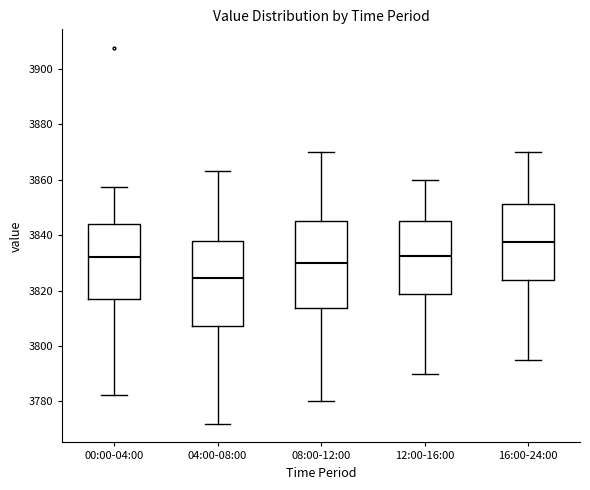

Reading left to right, read every box against the y-axis: the position of its median line, the range the box covers, and the ends of its whiskers. The values are not printed on the chart, so give them approximately, as read against the axis.

00:00-04:00: median 3832, box 3816 to 3844, whiskers 3782 to 3858
04:00-08:00: median 3824, box 3808 to 3838, whiskers 3772 to 3864
08:00-12:00: median 3830, box 3814 to 3846, whiskers 3780 to 3870
12:00-16:00: median 3832, box 3818 to 3846, whiskers 3790 to 3860
16:00-24:00: median 3838, box 3824 to 3852, whiskers 3796 to 3870